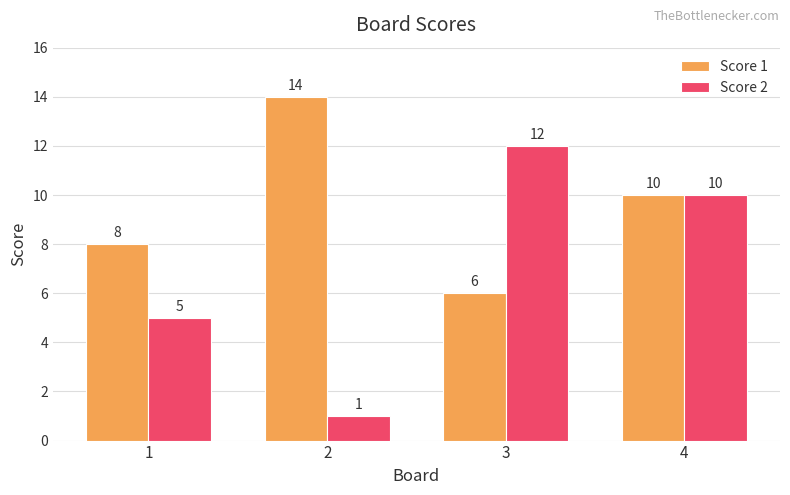

The Score 2 series shows 16 at 4. True or false?

False